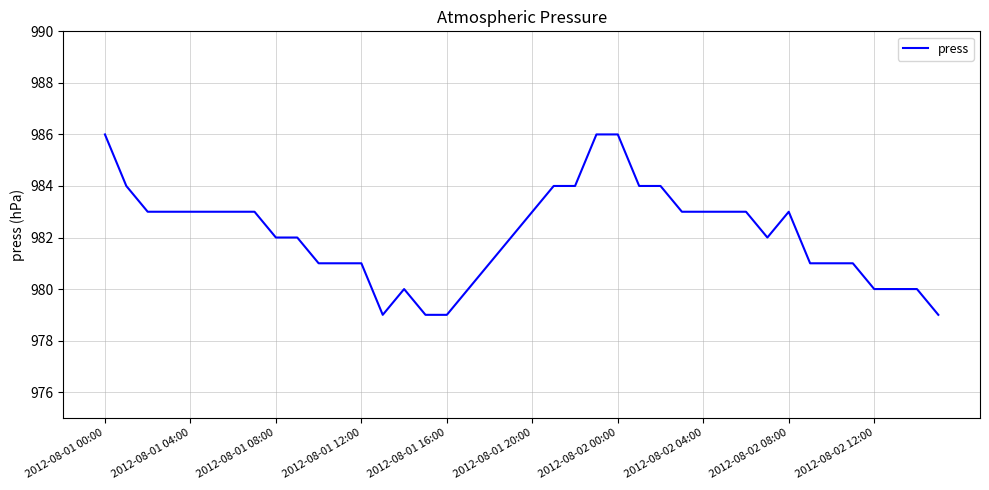

Reading right to left, list all the values displayed in this chart.

979	980	980	980	981	981	981	983	982	983	983	983	983	984	984	986	986	984	984	983	982	981	980	979	979	980	979	981	981	981	982	982	983	983	983	983	983	983	984	986